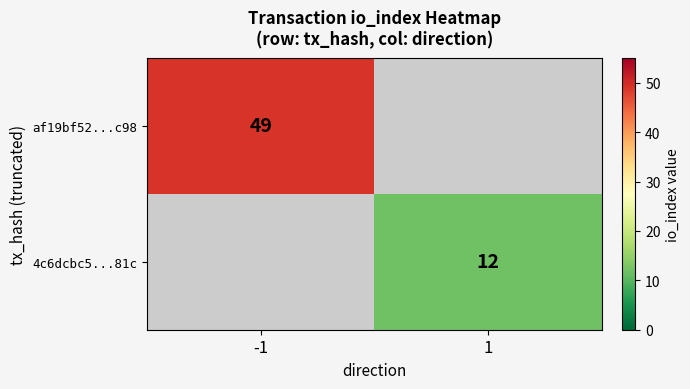

At which category does the chart reach its minimum across all series?

1